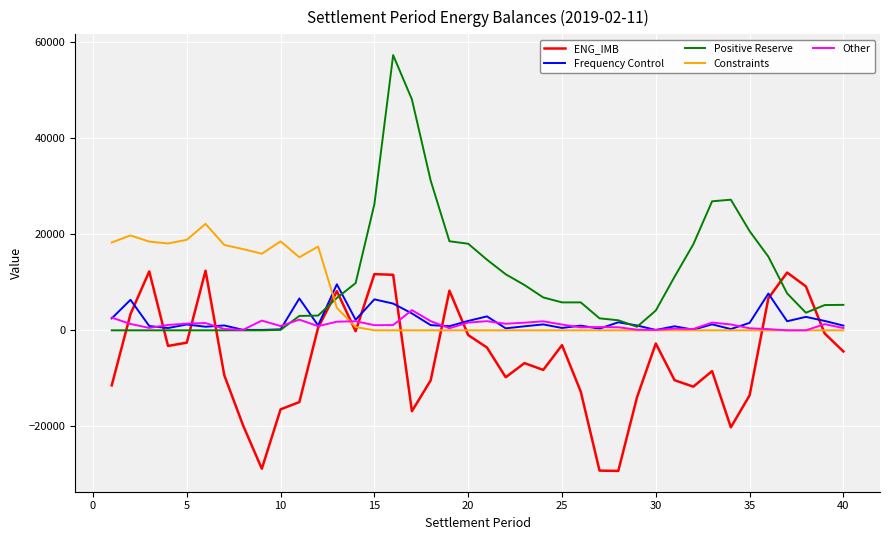

Which series has the widest spread of values?

Positive Reserve